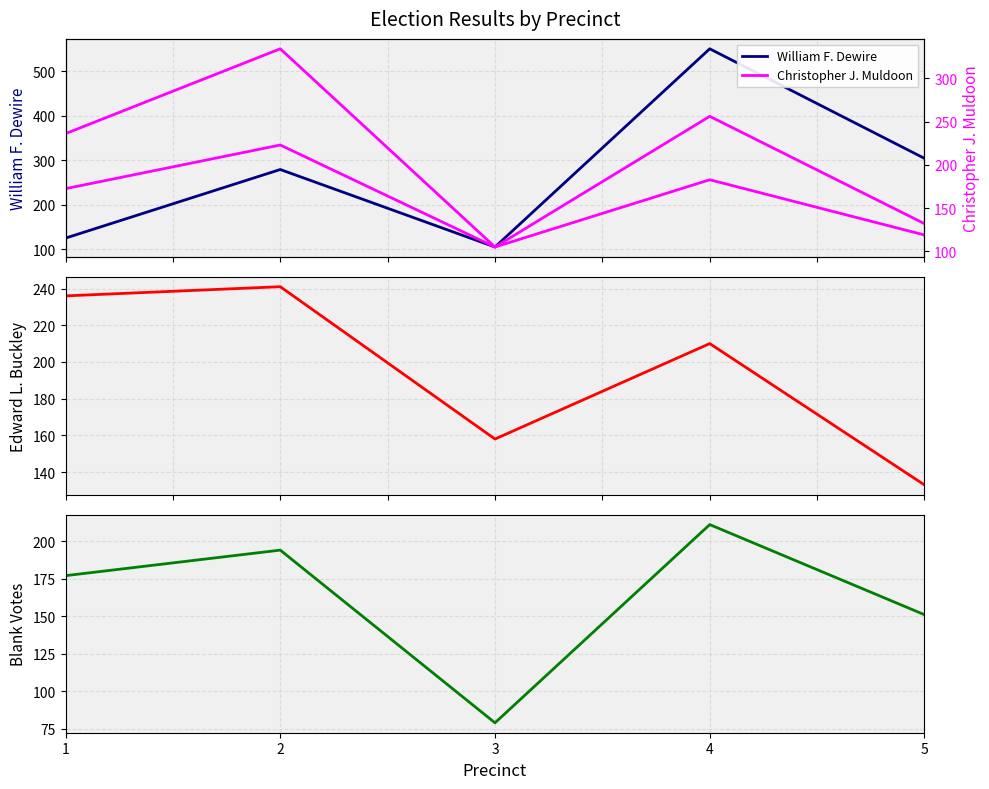

What is the approximate value of Blank Votes at 1, to the nearest 10?

180